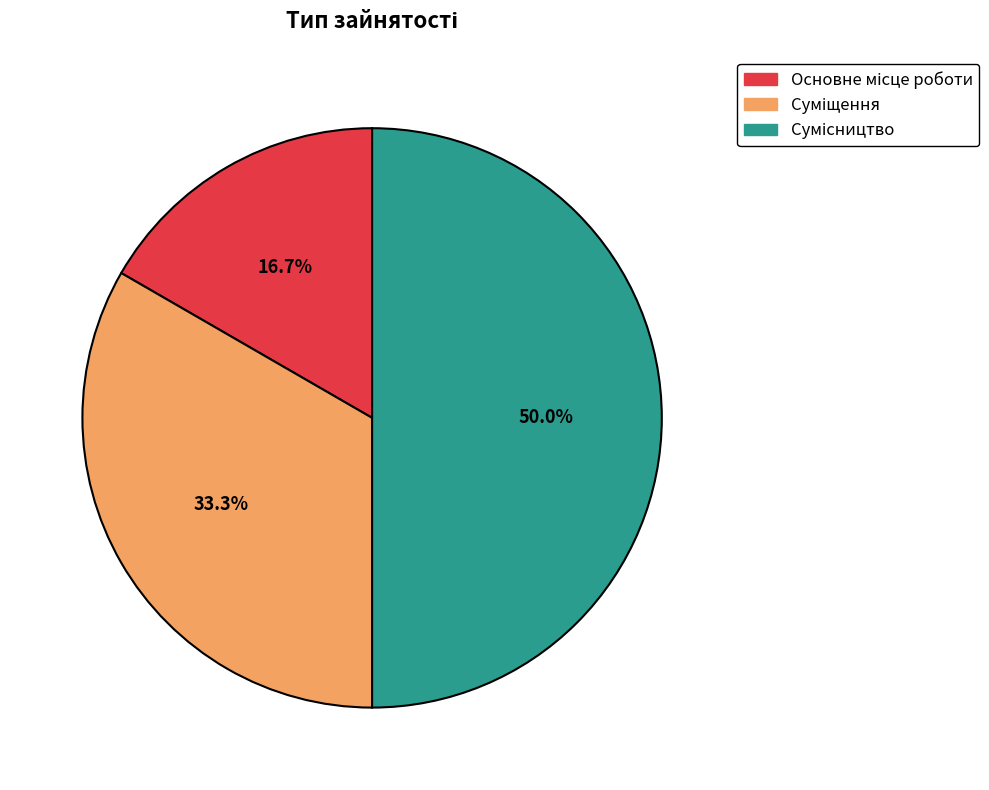

How many slices are in this pie chart?

3